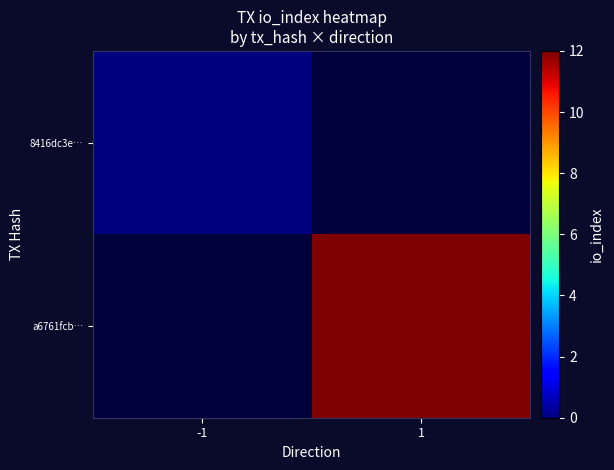

At how many categories does at least one series exceed 5?

1